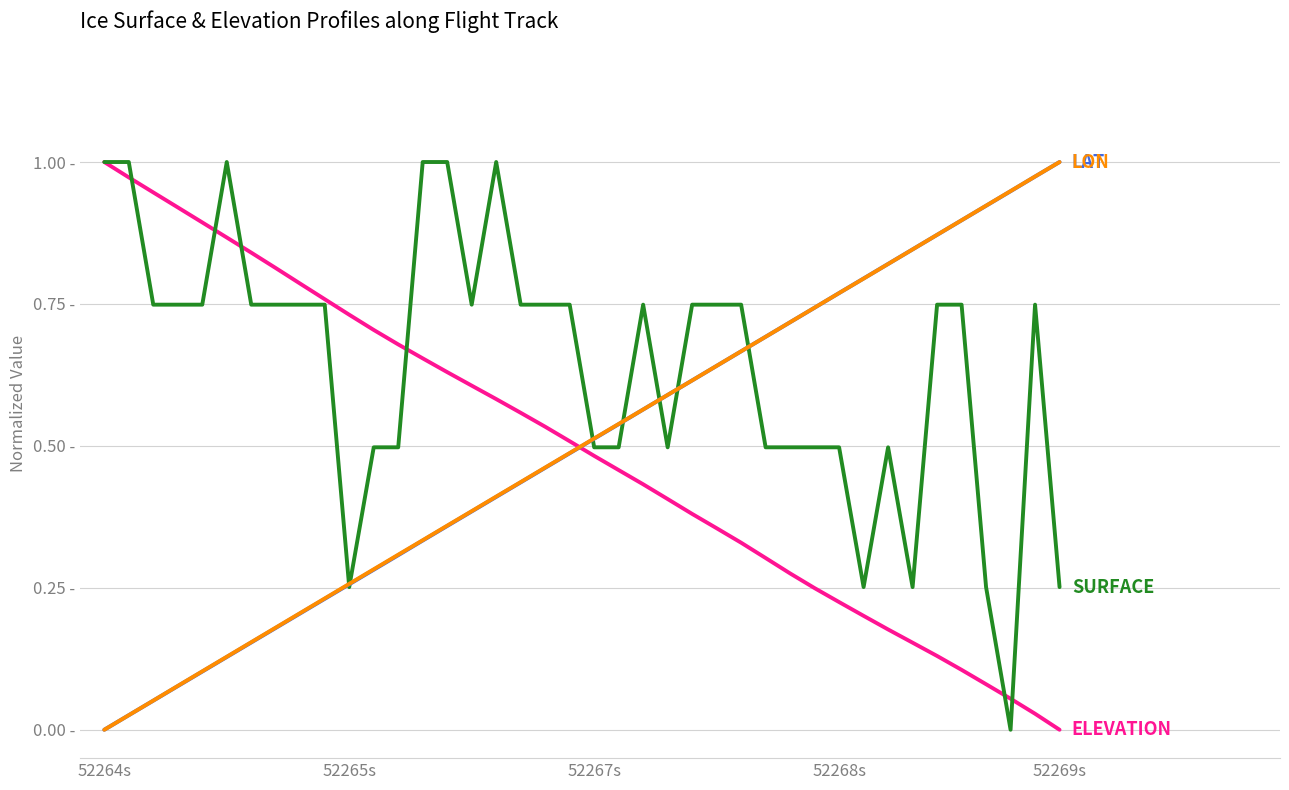

What is the greatest value displayed?

1.0